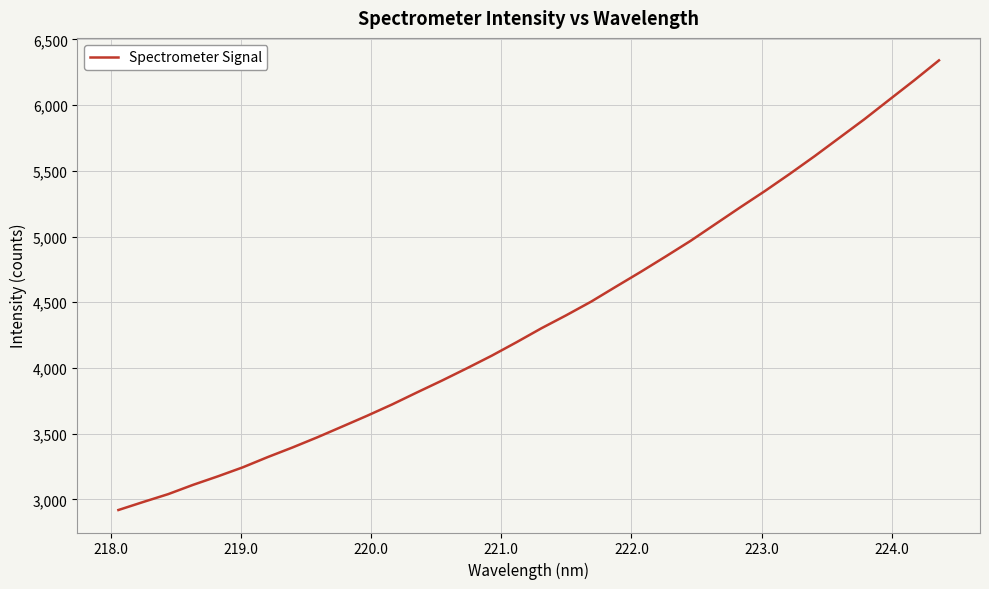

What is the greatest value displayed?

6339.8